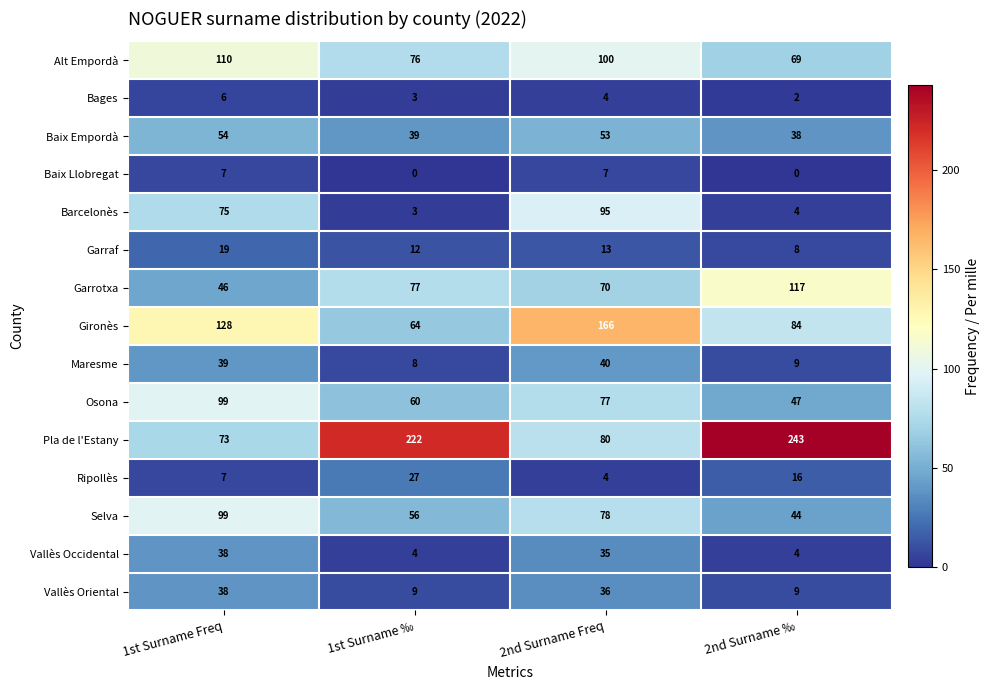

Is it true that Alt Empordà equals 116 at 1st Surname ‰?

False